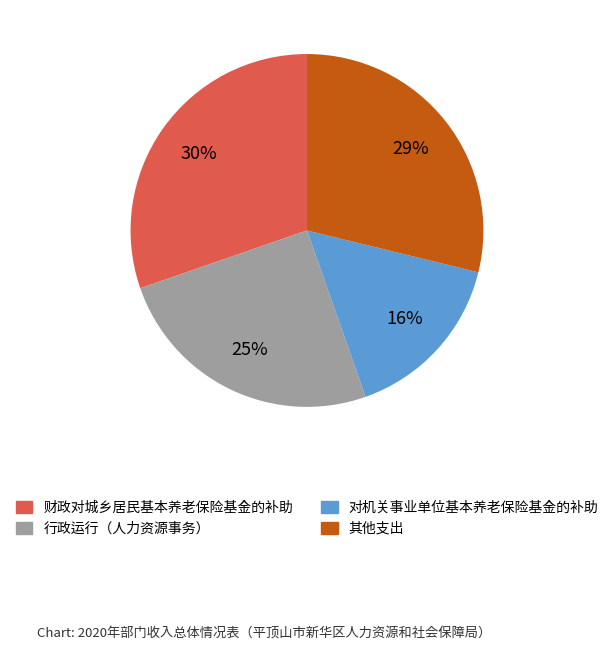

To the nearest percent, what is the average slice percentage?

25%